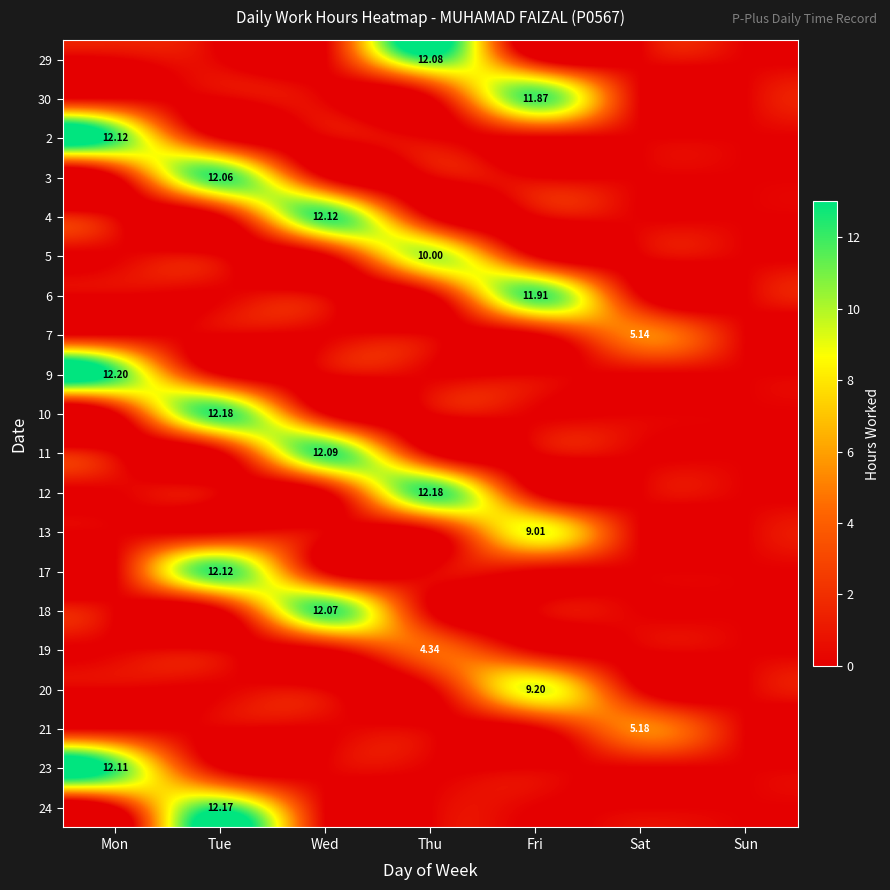

Which series has the largest total across all categories?

9